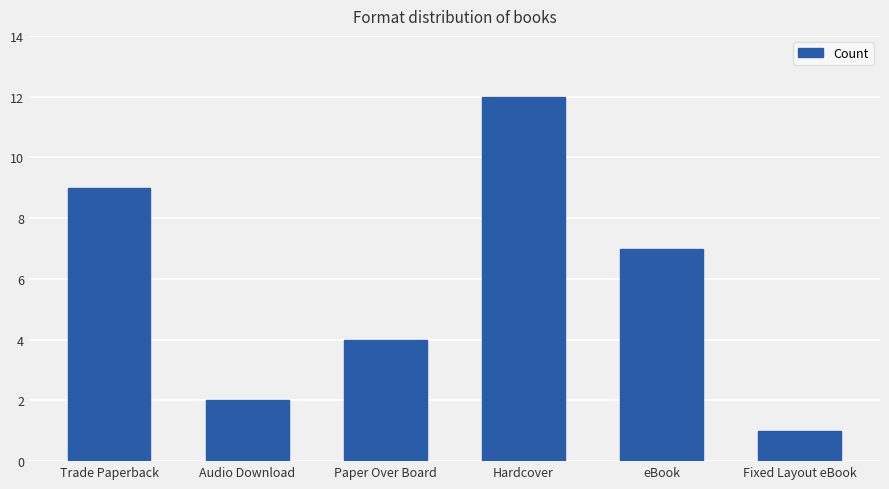

Reading left to right, extract all data points from this chart.

Trade Paperback=9	Audio Download=2	Paper Over Board=4	Hardcover=12	eBook=7	Fixed Layout eBook=1